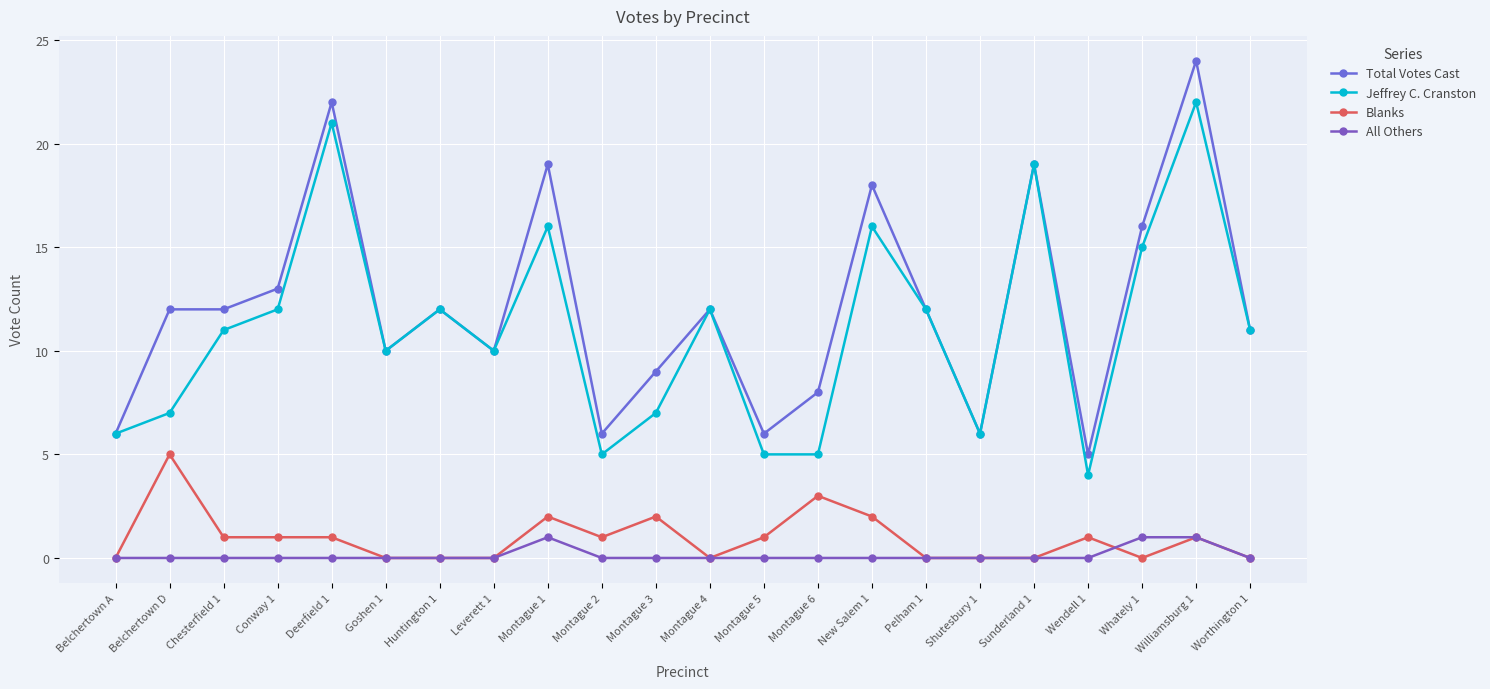

Reading right to left, transcribe all the data shown in this chart.

Total Votes Cast: Worthington 1=11	Williamsburg 1=24	Whately 1=16	Wendell 1=5	Sunderland 1=19	Shutesbury 1=6	Pelham 1=12	New Salem 1=18	Montague 6=8	Montague 5=6	Montague 4=12	Montague 3=9	Montague 2=6	Montague 1=19	Leverett 1=10	Huntington 1=12	Goshen 1=10	Deerfield 1=22	Conway 1=13	Chesterfield 1=12	Belchertown D=12	Belchertown A=6
Jeffrey C. Cranston: Worthington 1=11	Williamsburg 1=22	Whately 1=15	Wendell 1=4	Sunderland 1=19	Shutesbury 1=6	Pelham 1=12	New Salem 1=16	Montague 6=5	Montague 5=5	Montague 4=12	Montague 3=7	Montague 2=5	Montague 1=16	Leverett 1=10	Huntington 1=12	Goshen 1=10	Deerfield 1=21	Conway 1=12	Chesterfield 1=11	Belchertown D=7	Belchertown A=6
Blanks: Worthington 1=0	Williamsburg 1=1	Whately 1=0	Wendell 1=1	Sunderland 1=0	Shutesbury 1=0	Pelham 1=0	New Salem 1=2	Montague 6=3	Montague 5=1	Montague 4=0	Montague 3=2	Montague 2=1	Montague 1=2	Leverett 1=0	Huntington 1=0	Goshen 1=0	Deerfield 1=1	Conway 1=1	Chesterfield 1=1	Belchertown D=5	Belchertown A=0
All Others: Worthington 1=0	Williamsburg 1=1	Whately 1=1	Wendell 1=0	Sunderland 1=0	Shutesbury 1=0	Pelham 1=0	New Salem 1=0	Montague 6=0	Montague 5=0	Montague 4=0	Montague 3=0	Montague 2=0	Montague 1=1	Leverett 1=0	Huntington 1=0	Goshen 1=0	Deerfield 1=0	Conway 1=0	Chesterfield 1=0	Belchertown D=0	Belchertown A=0